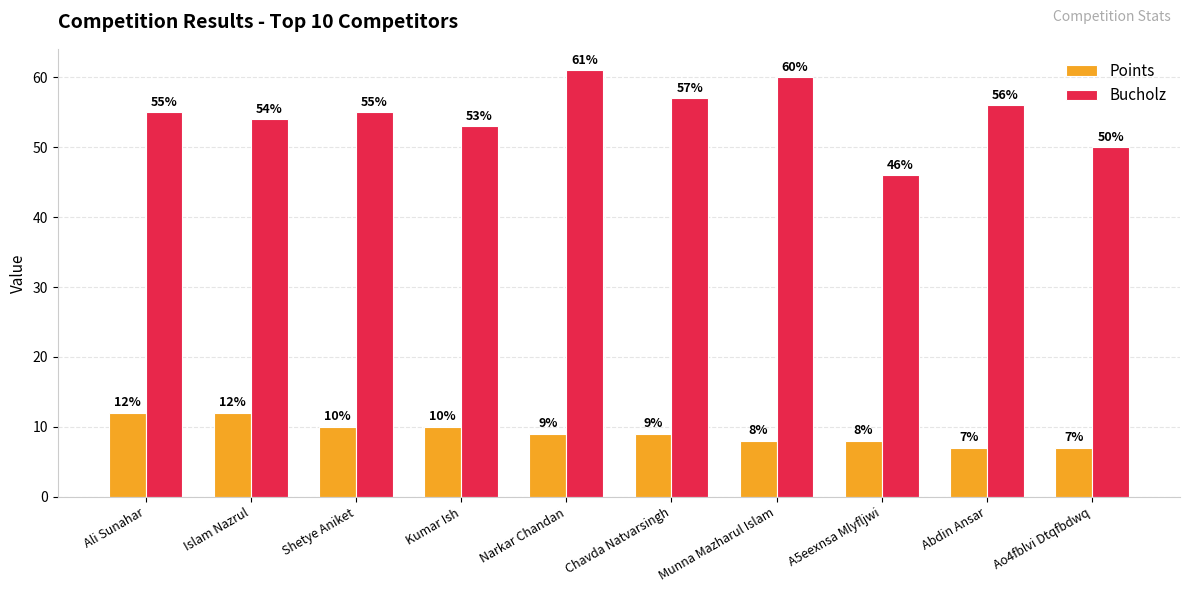

At which label does Bucholz reach its peak?

Narkar Chandan